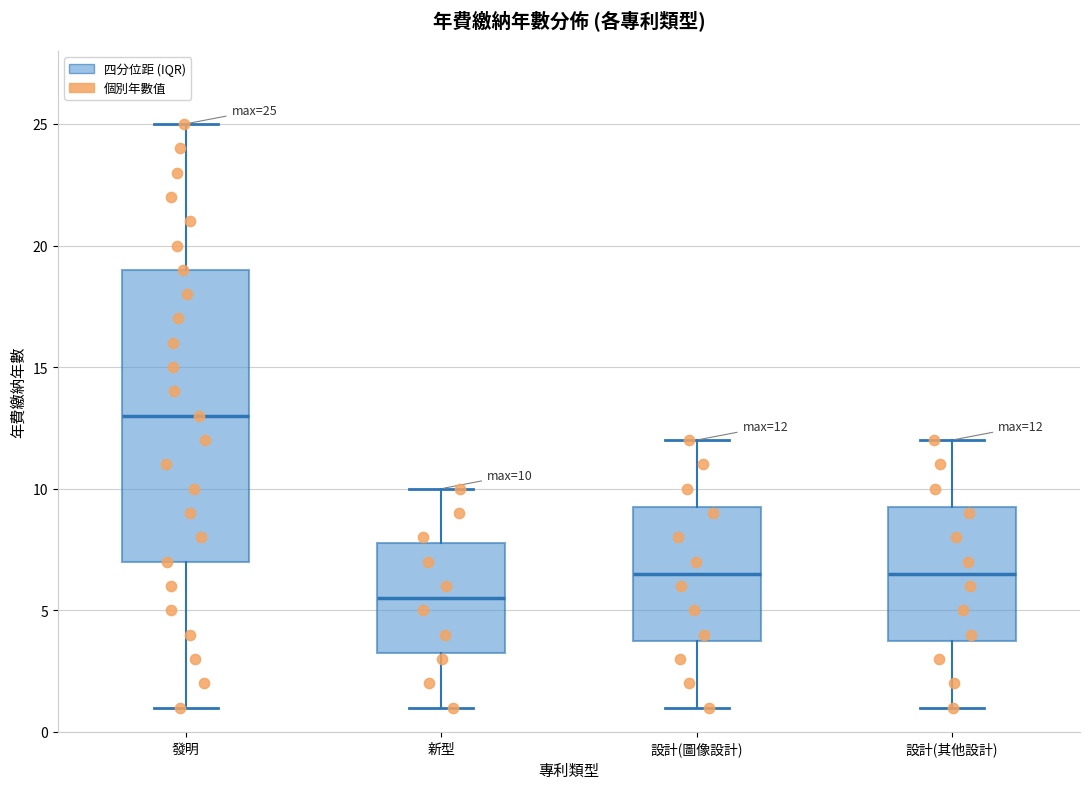

Comparing the boxes themselves (not the whiskers), which one is the tallest?

發明